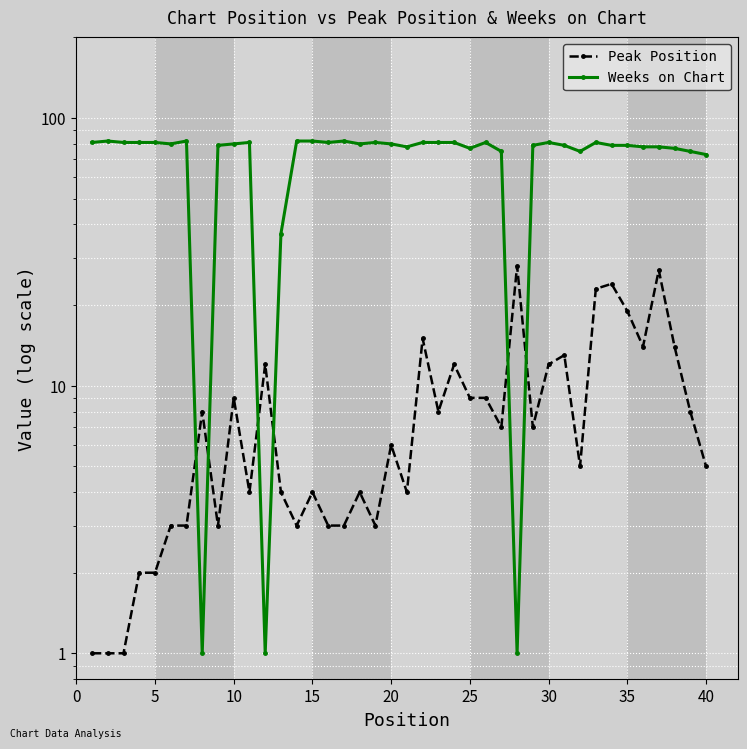

What is the total value across all series at 23?

93